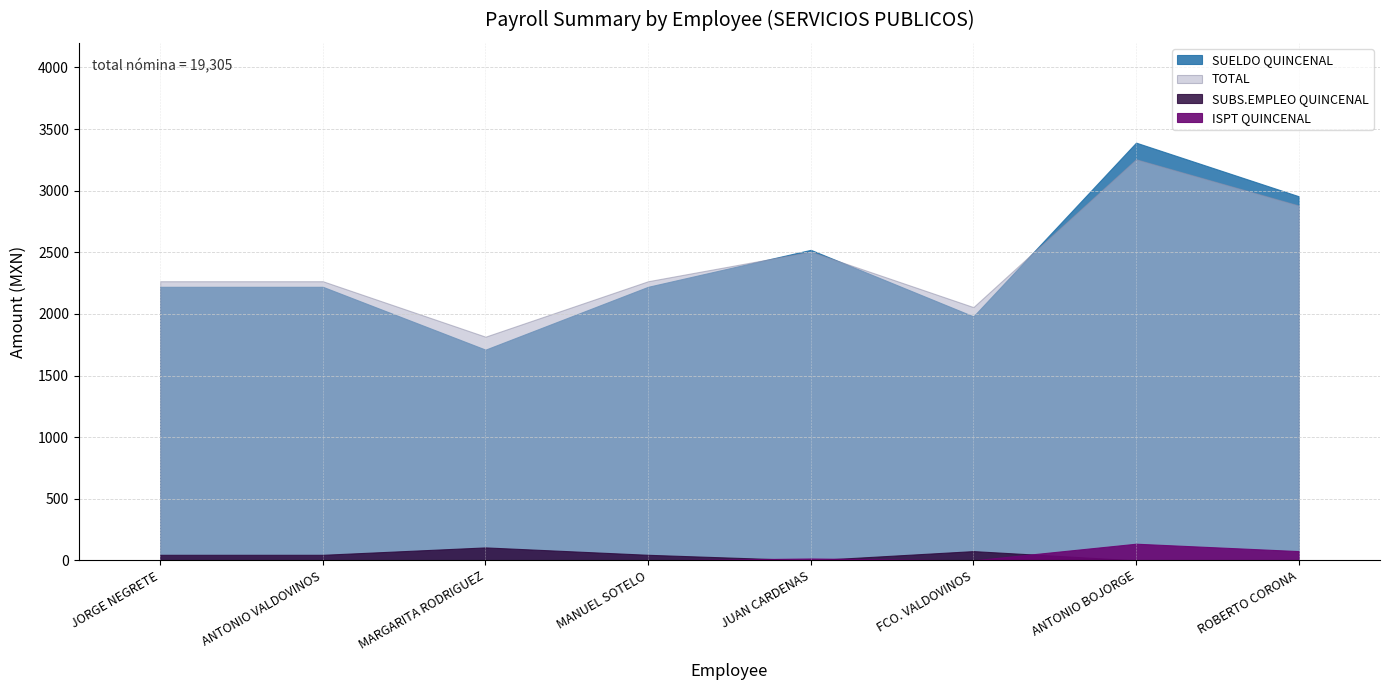

What position from the right is MARGARITA RAMOS RODRIGUEZ?

6